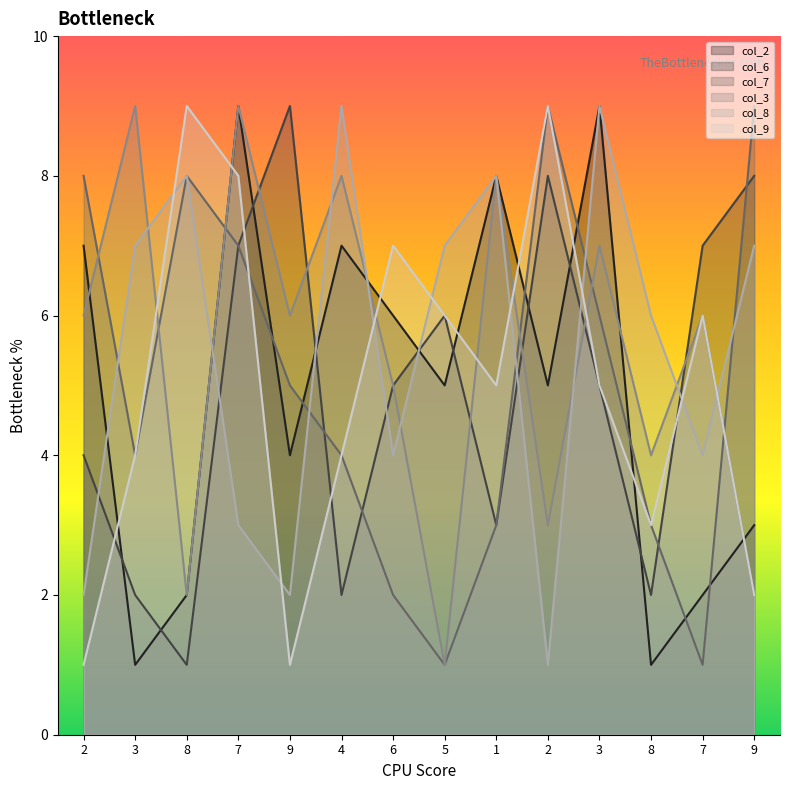

Reading left to right, list all the values displayed in this chart.

col_2: 2=7	3=1	8=2	7=9	9=4	4=7	6=6	5=5	1=8	2=5	3=9	8=1	7=2	9=3
col_6: 2=4	3=2	8=1	7=7	9=9	4=2	6=5	5=6	1=3	2=8	3=5	8=2	7=7	9=8
col_7: 2=8	3=4	8=8	7=7	9=5	4=4	6=2	5=1	1=3	2=9	3=6	8=3	7=1	9=9
col_3: 2=6	3=9	8=2	7=9	9=6	4=8	6=5	5=1	1=8	2=3	3=7	8=4	7=6	9=2
col_8: 2=2	3=7	8=8	7=3	9=2	4=9	6=4	5=7	1=8	2=1	3=9	8=6	7=4	9=7
col_9: 2=1	3=4	8=9	7=8	9=1	4=4	6=7	5=6	1=5	2=9	3=5	8=3	7=6	9=2